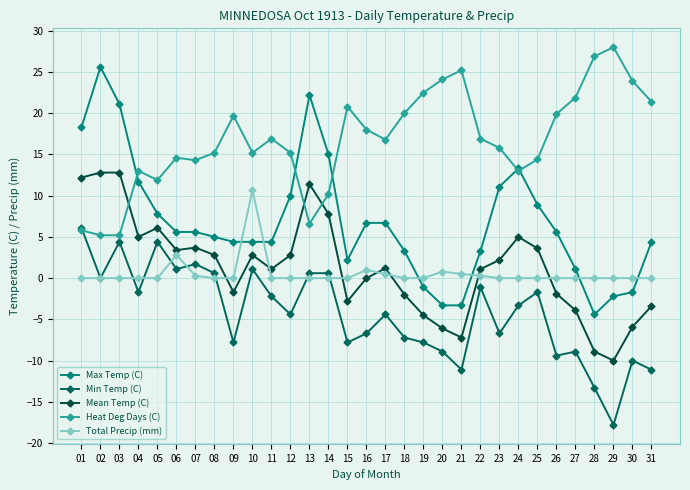

In Total Precip (mm), how many points are higher than both neighbors (excluding endpoints)?

4